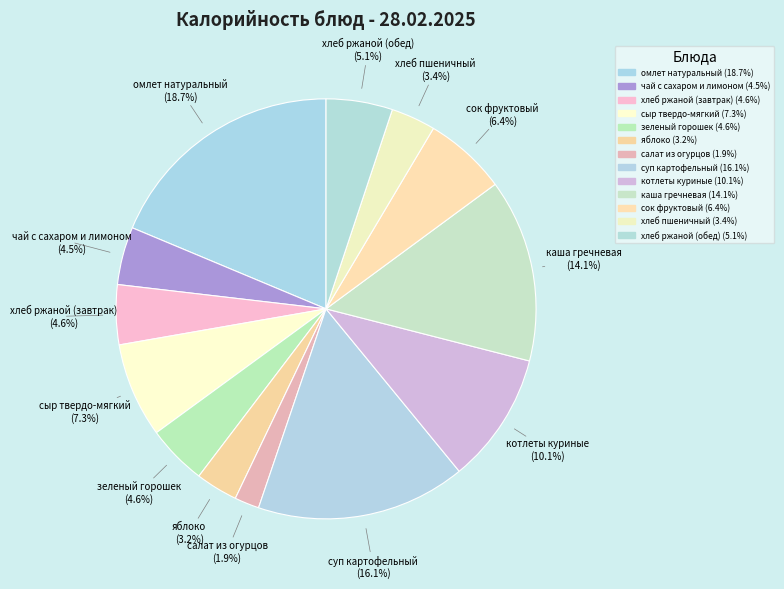

The омлет натуральный slice represents 27% of the pie. True or false?

False